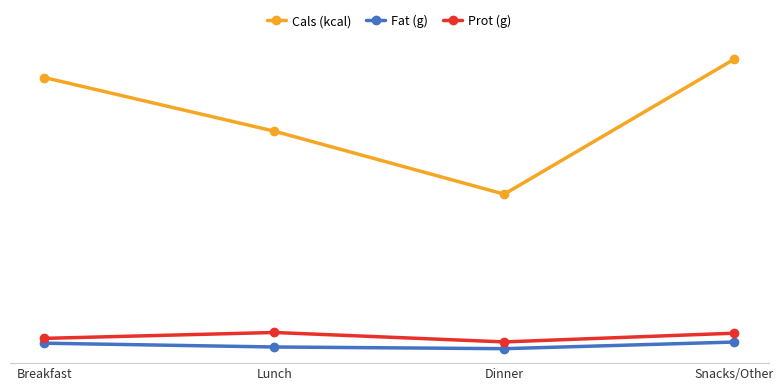

Is this an area chart (filled region under the line)?

No